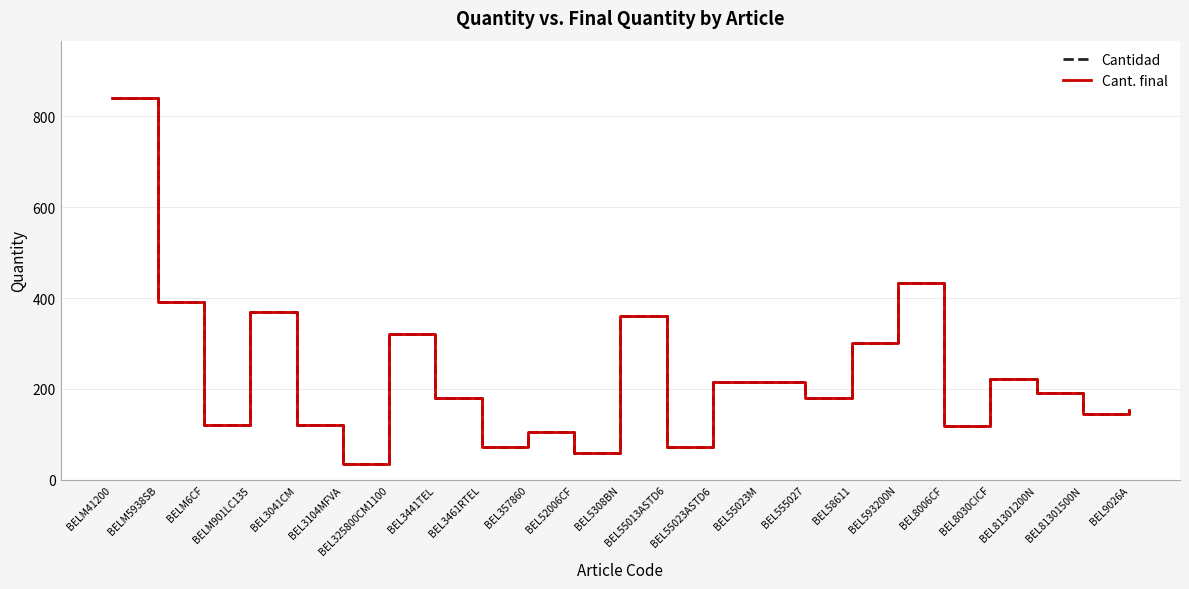

Does the chart have visible grid lines?

Yes